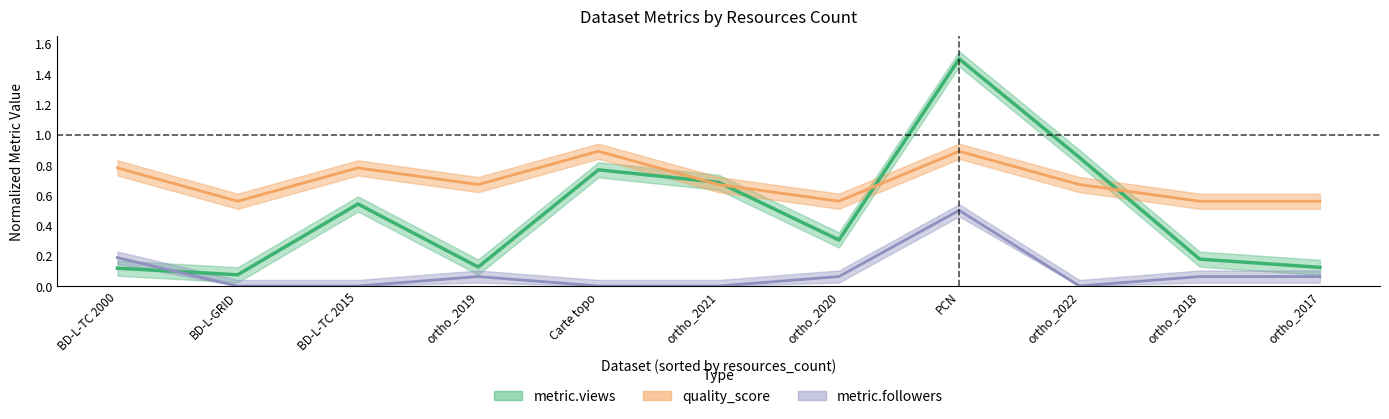

Which series has the widest spread of values?

metric.views